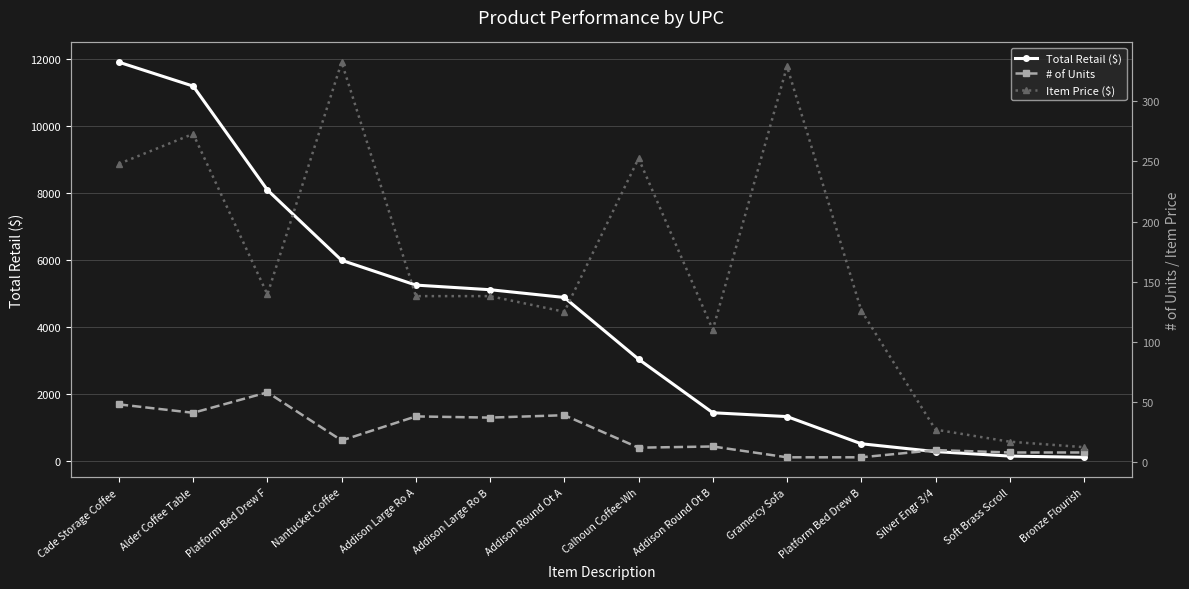

At which label does Total Retail ($) first exceed 4875?

Cade Storage Coffee